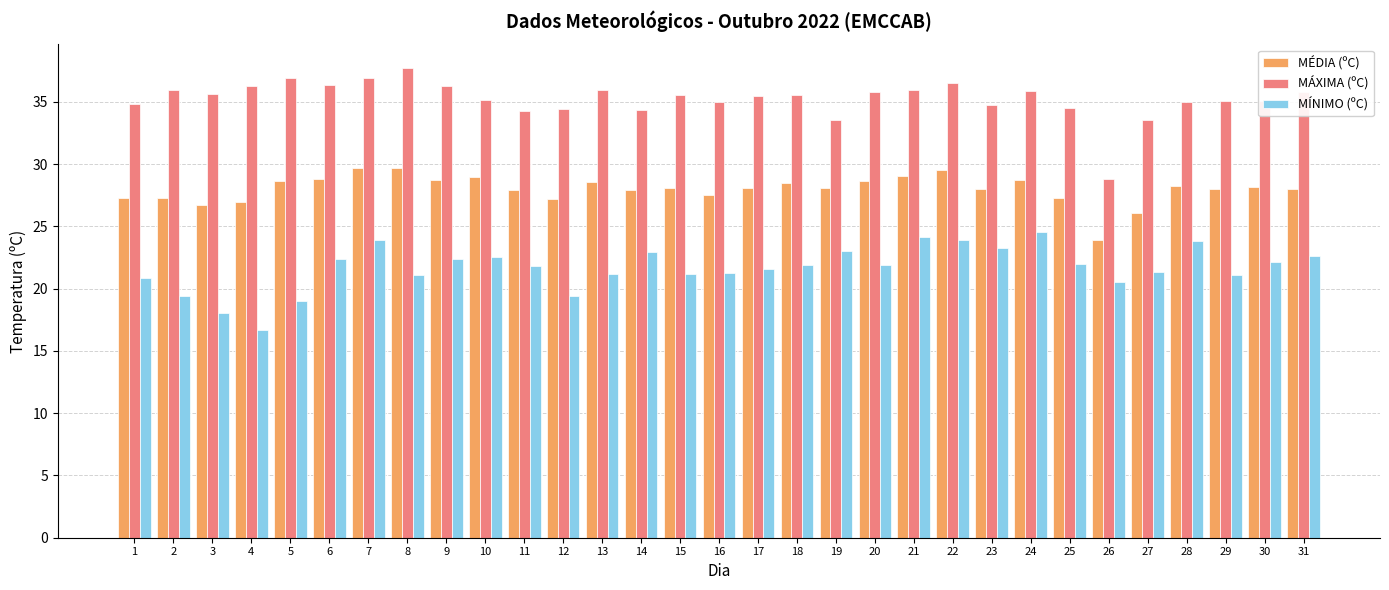

What are all the series names shown in the legend?

MÉDIA (ºC), MÁXIMA (ºC), MÍNIMO (ºC)